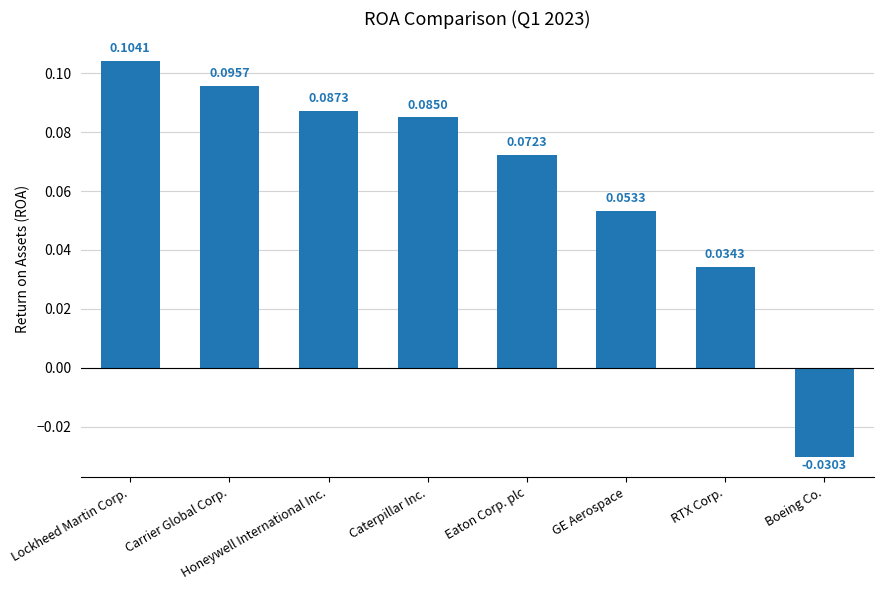

Where does the data first go above 0?

Lockheed Martin Corp.